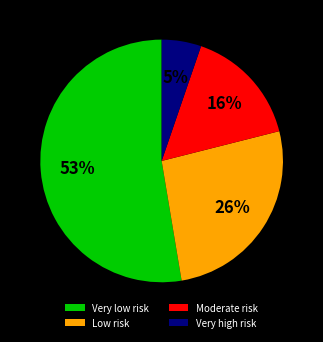

Approximately how many times larger is the value at Very high risk compared to Moderate risk?

0.3